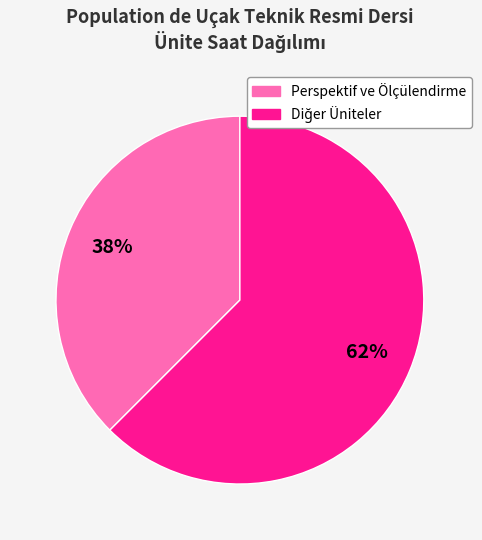

How many segments does this pie chart have?

2